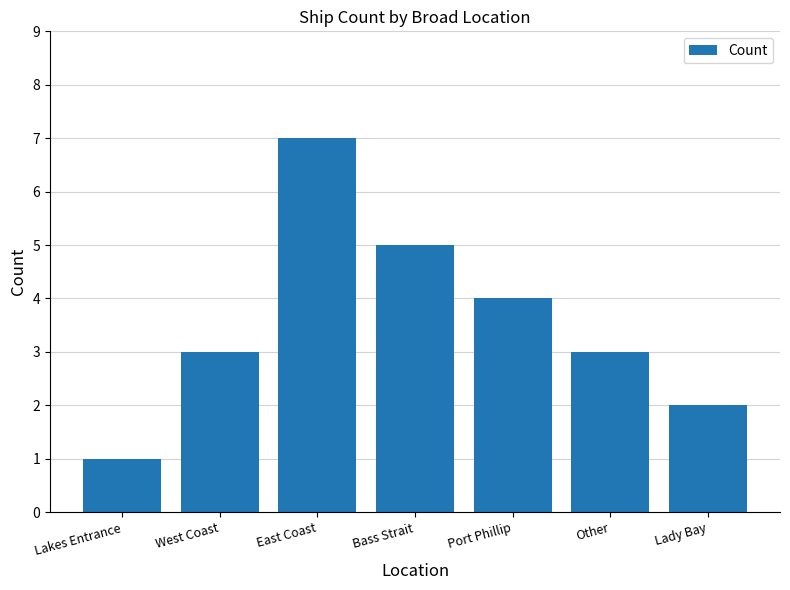

Which label corresponds to the smallest value in the chart?

Lakes Entrance